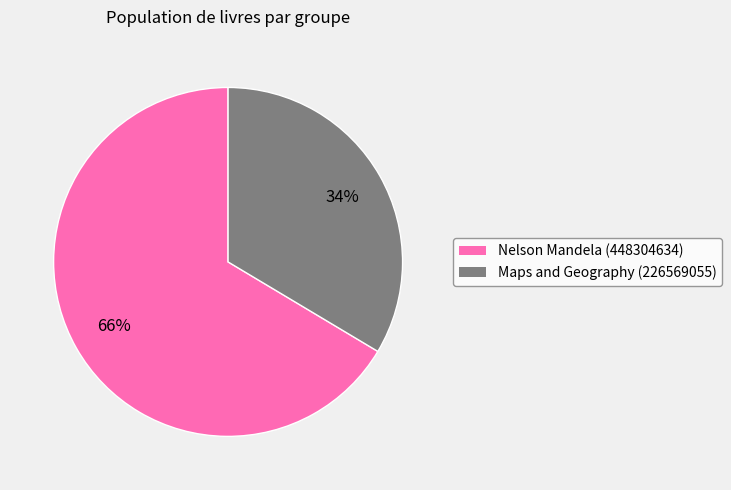

To the nearest percent, what is the average slice percentage?

50%